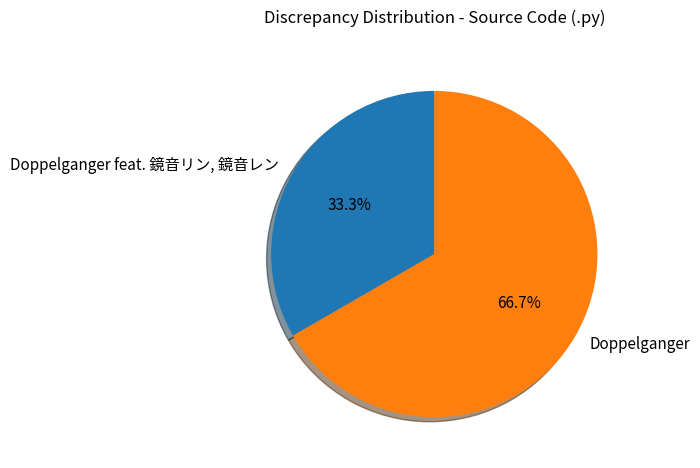

What is the smallest slice in the pie chart?

Doppelganger feat. 鏡音リン, 鏡音レン